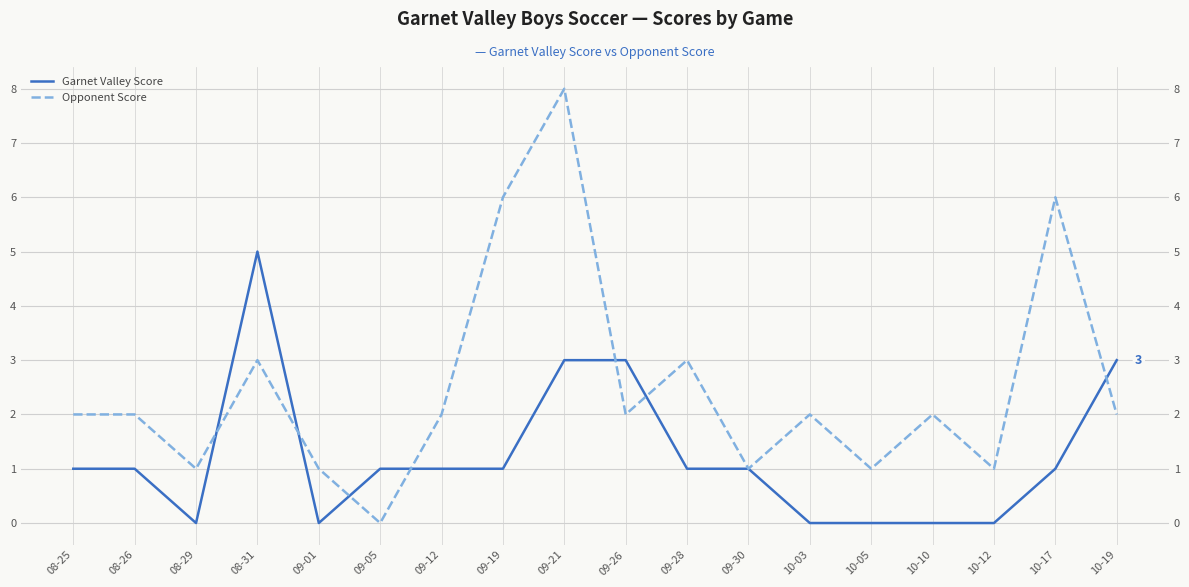

How many intersections are there between Garnet Valley Score and Opponent Score?

7